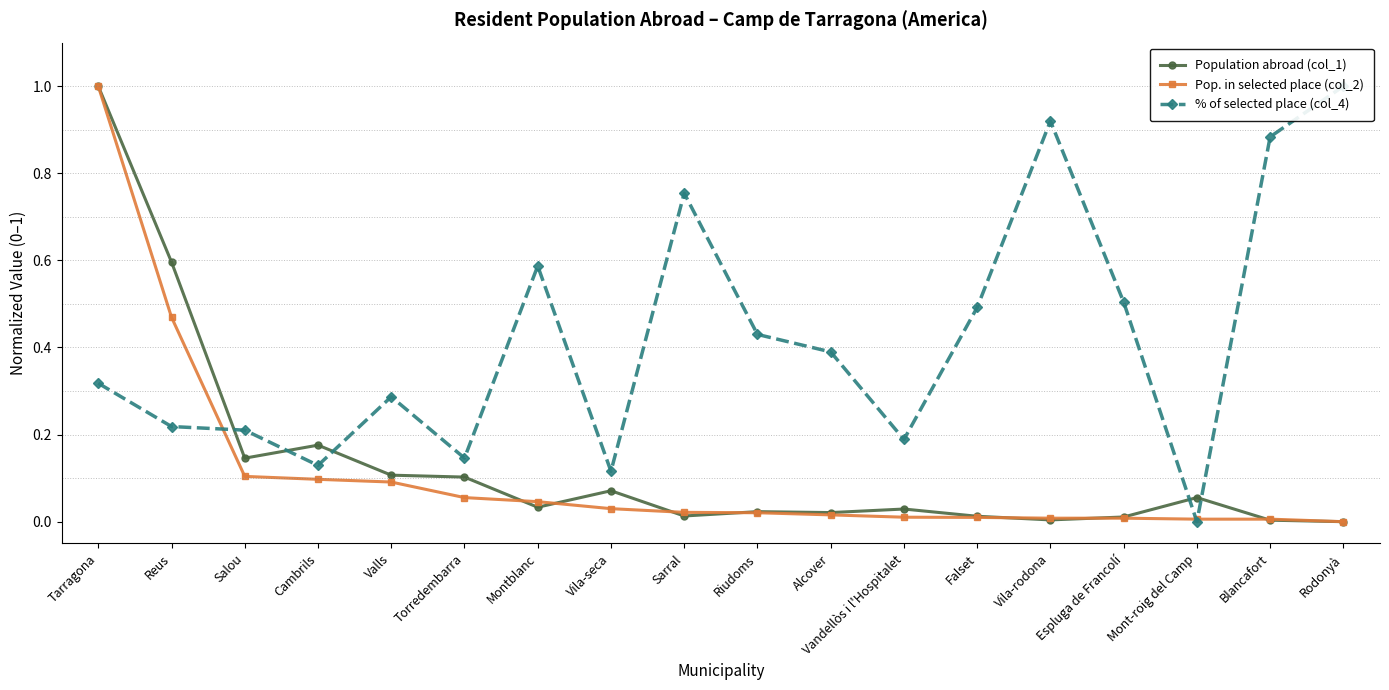

What position from the left is Reus?

2